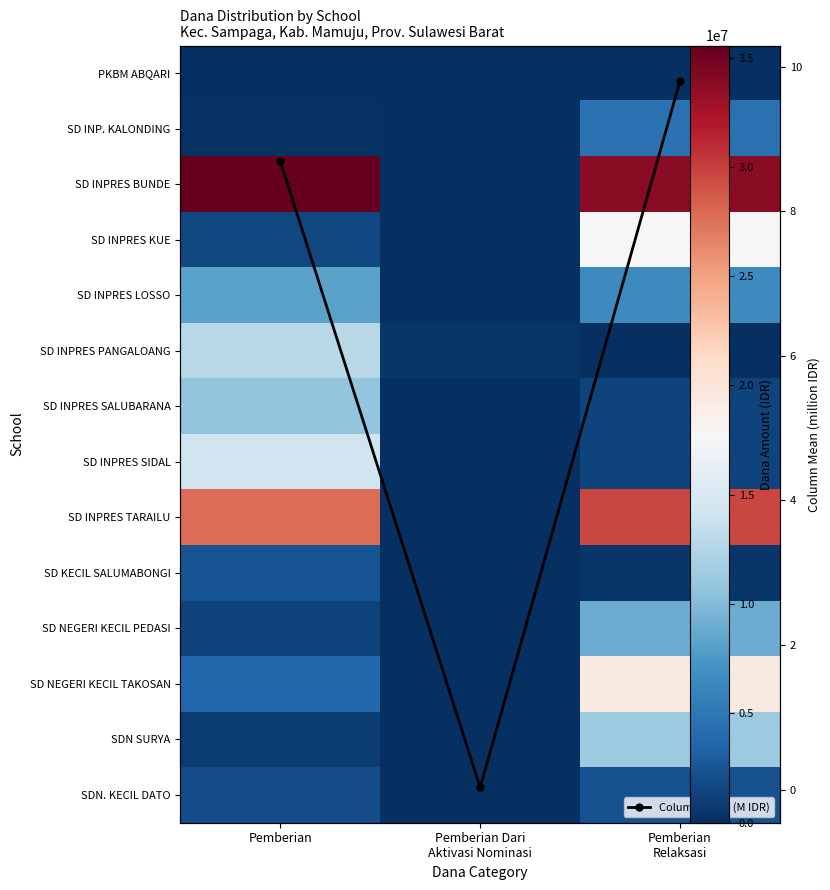

What is the difference between the highest and lowest values at Pemberian
Relaksasi?

33750000.0